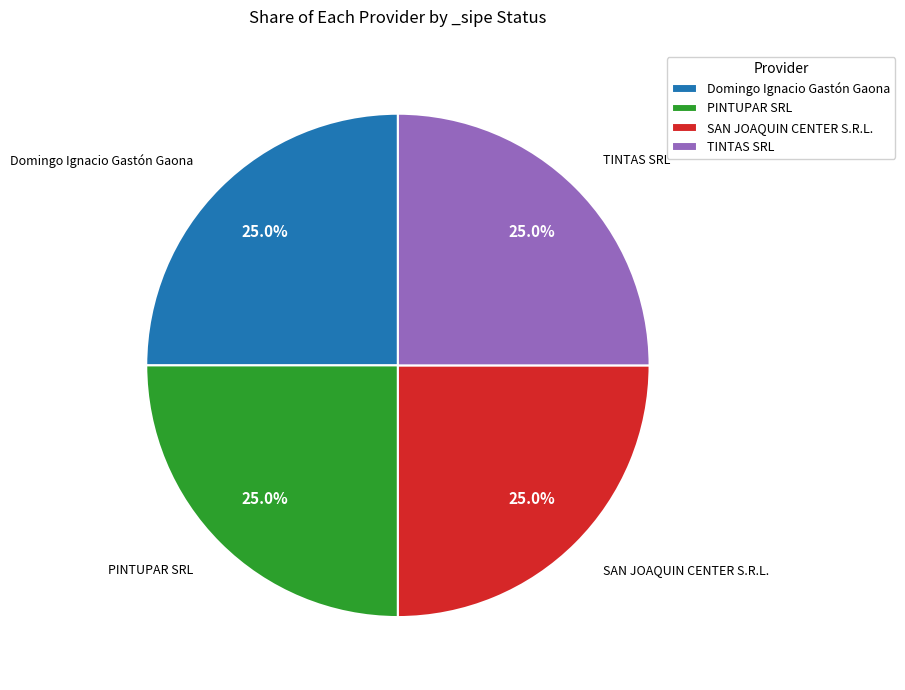

What percentage is NOT represented by SAN JOAQUIN CENTER S.R.L.?

75.0%